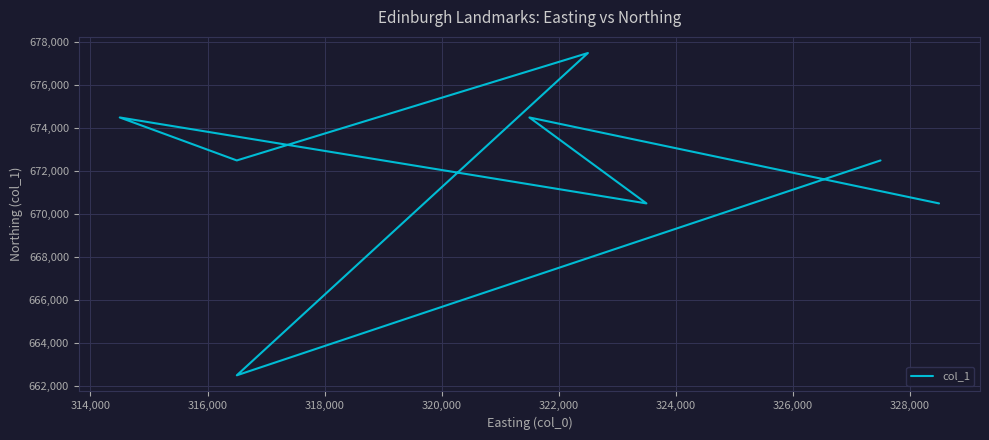

The chart shows a value of 670500 at 326,000. True or false?

True